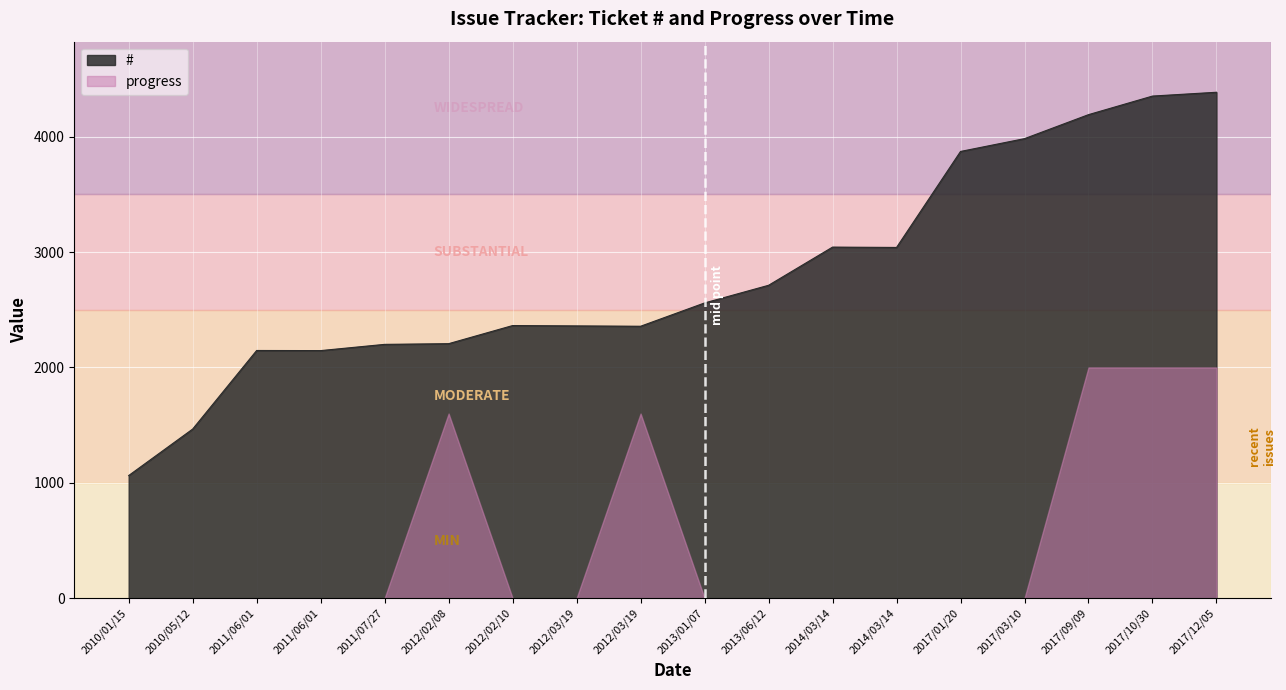

What are all the series names shown in the legend?

#, progress